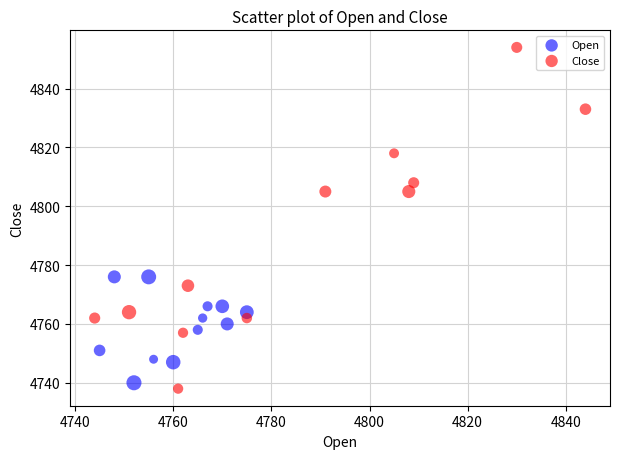

Which series contains the highest Y value?

Close